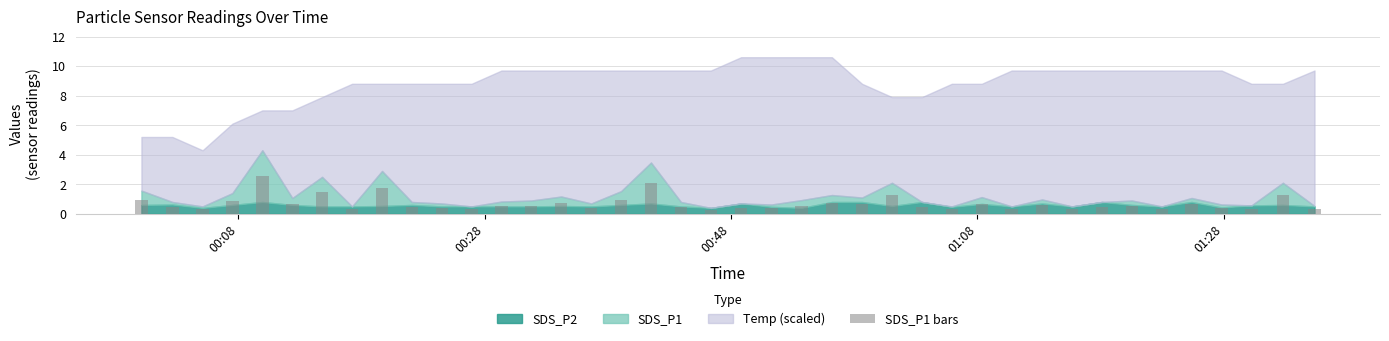

What is the value of the 36th bar from the left?

0.6